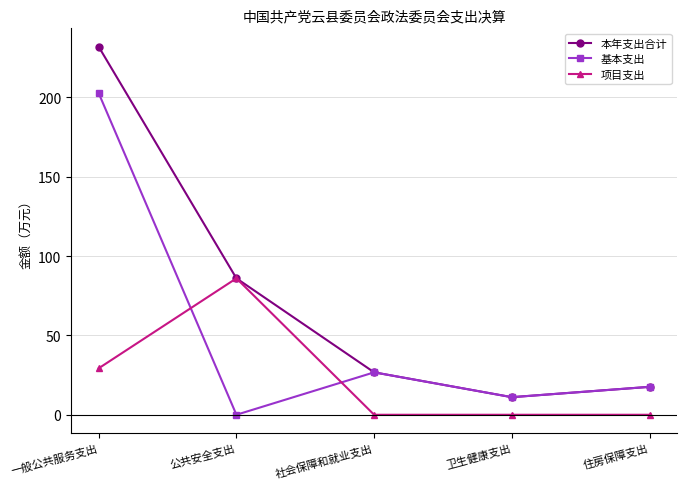

True or false: 基本支出 and 项目支出 cross at least once.

True